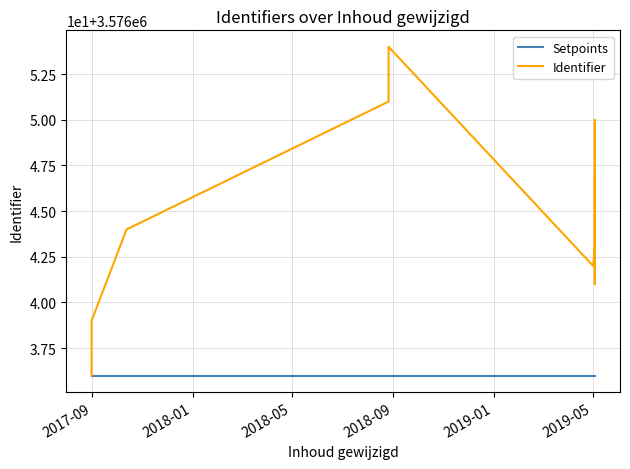

True or false: Identifier and Setpoints intersect in this chart.

False